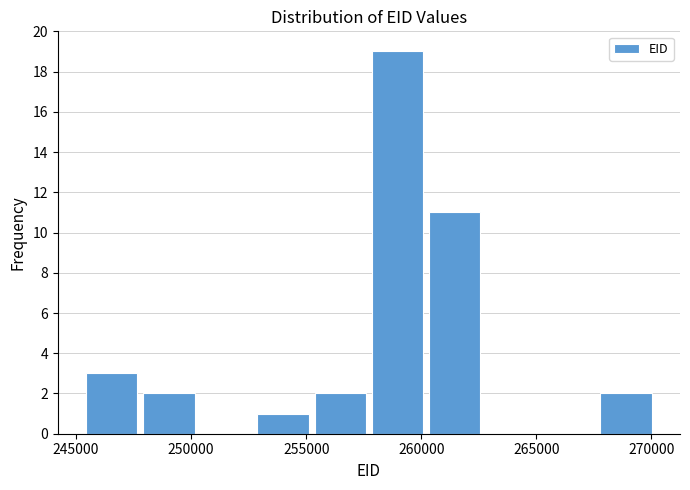

Which range on the x-axis has the tallest bar?

257500 to 260000